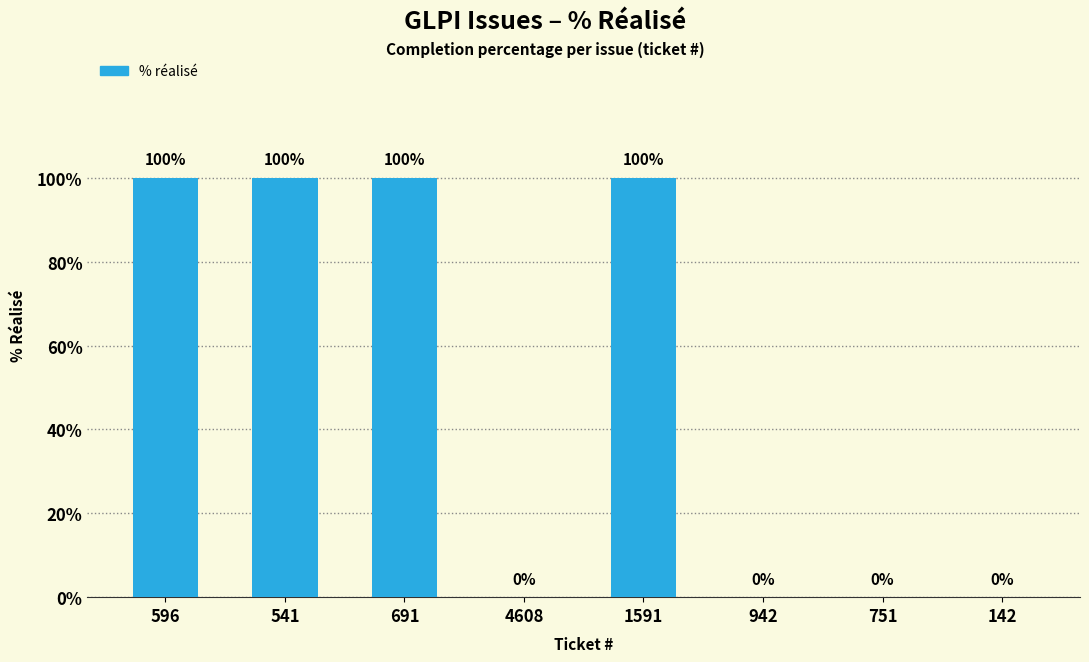

What is the greatest value displayed?

100